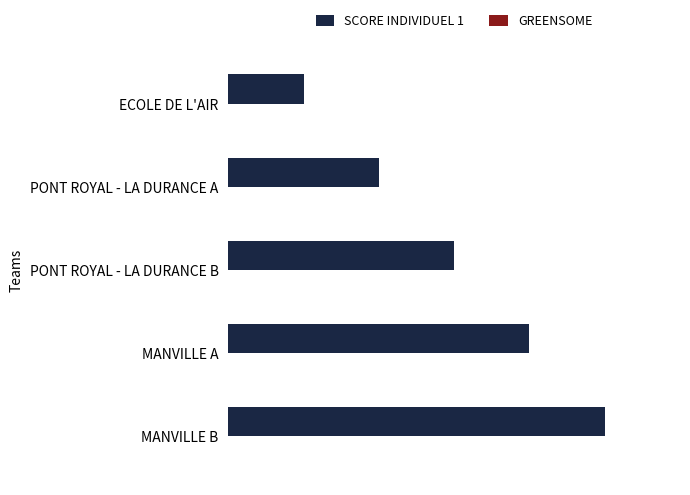

Are the bars horizontal?

Yes